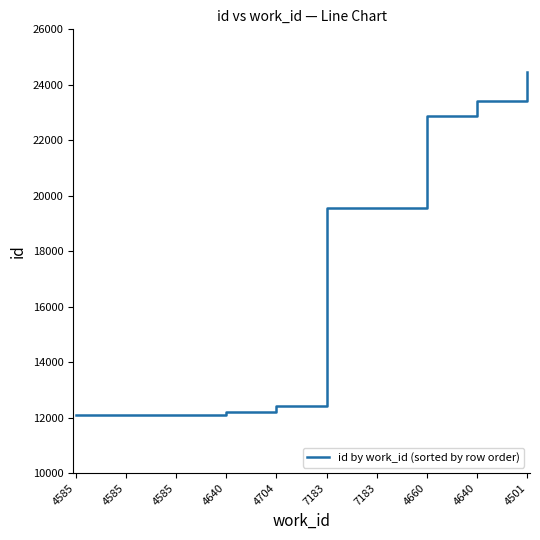

The chart shows a value of 7132 at 7183. True or false?

False